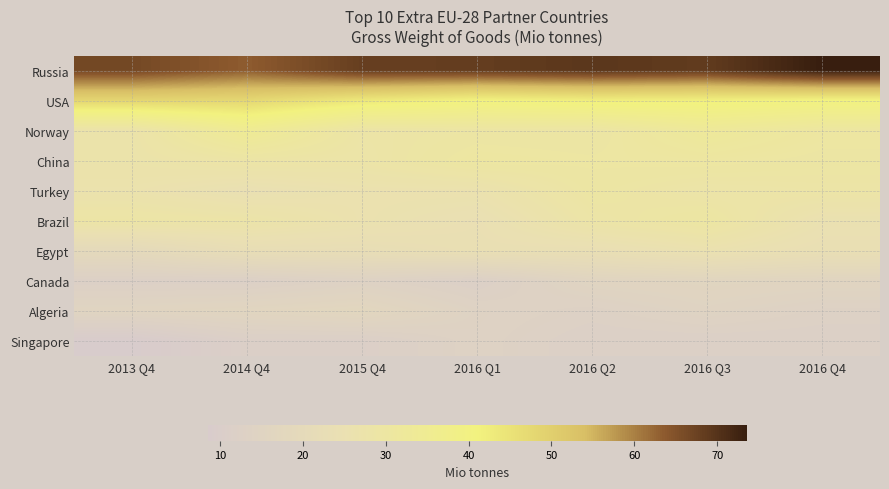

Reading right to left, list all the values displayed in this chart.

Russia: 2016 Q4=73.5	2016 Q3=68.6	2016 Q2=69.4	2016 Q1=68.3	2015 Q4=68.0	2014 Q4=63.4	2013 Q4=66.4
USA: 2016 Q4=41.0	2016 Q3=42.0	2016 Q2=42.3	2016 Q1=41.3	2015 Q4=43.8	2014 Q4=47.9	2013 Q4=48.4
Norway: 2016 Q4=30.4	2016 Q3=32.7	2016 Q2=29.2	2016 Q1=29.4	2015 Q4=28.6	2014 Q4=34.7	2013 Q4=27.5
China: 2016 Q4=29.6	2016 Q3=30.3	2016 Q2=30.0	2016 Q1=30.5	2015 Q4=28.3	2014 Q4=28.8	2013 Q4=27.4
Turkey: 2016 Q4=28.6	2016 Q3=28.1	2016 Q2=29.6	2016 Q1=26.2	2015 Q4=26.0	2014 Q4=24.7	2013 Q4=26.5
Brazil: 2016 Q4=25.4	2016 Q3=30.0	2016 Q2=28.5	2016 Q1=24.3	2015 Q4=26.0	2014 Q4=28.2	2013 Q4=28.9
Egypt: 2016 Q4=23.7	2016 Q3=25.8	2016 Q2=23.9	2016 Q1=24.0	2015 Q4=22.8	2014 Q4=22.8	2013 Q4=19.4
Canada: 2016 Q4=15.8	2016 Q3=16.2	2016 Q2=15.5	2016 Q1=11.9	2015 Q4=13.6	2014 Q4=12.1	2013 Q4=12.2
Algeria: 2016 Q4=13.2	2016 Q3=14.7	2016 Q2=13.0	2016 Q1=14.0	2015 Q4=17.3	2014 Q4=16.4	2013 Q4=15.6
Singapore: 2016 Q4=11.9	2016 Q3=12.0	2016 Q2=11.9	2016 Q1=13.8	2015 Q4=11.5	2014 Q4=11.5	2013 Q4=8.5